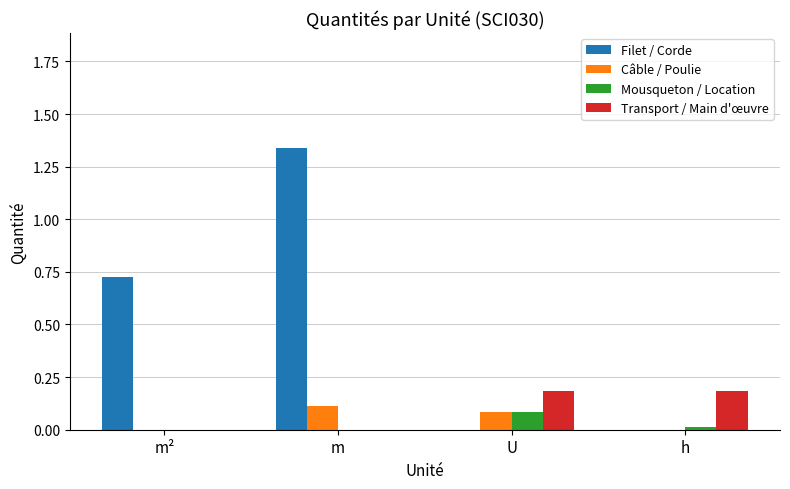

Which series has the largest total across all categories?

Filet / Corde